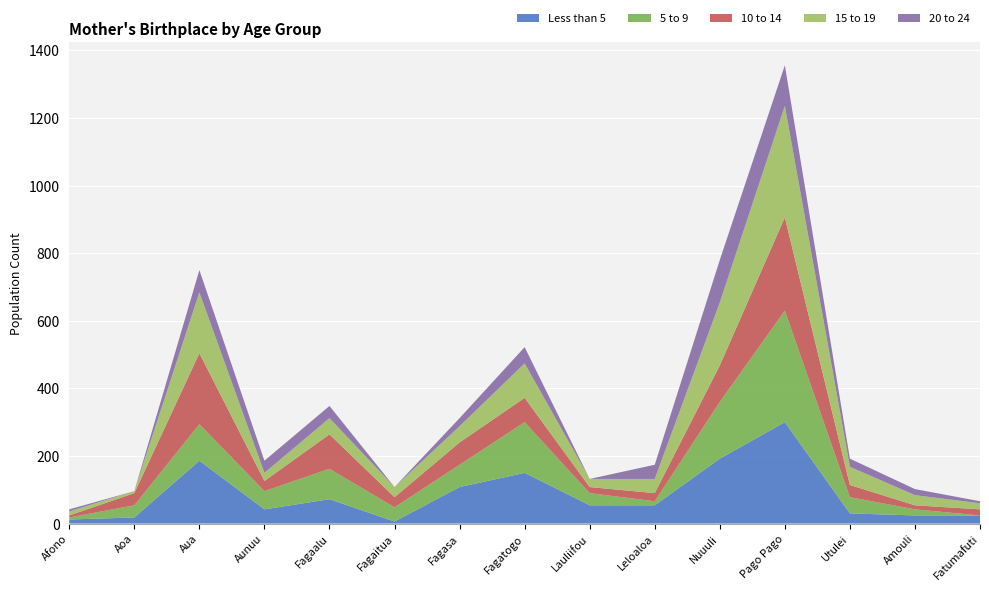

Reading left to right, list all the values displayed in this chart.

Less than 5: Afono=12	Aoa=18	Aua=186	Aunuu=42	Fagaalu=72	Fagaitua=6	Fagasa=108	Fagatogo=150	Lauliifou=54	Leloaloa=54	Nuuuli=192	Pago Pago=300	Utulei=30	Amouli=24	Fatumafuti=24
5 to 9: Afono=6	Aoa=36	Aua=108	Aunuu=54	Fagaalu=90	Fagaitua=42	Fagasa=66	Fagatogo=150	Lauliifou=36	Leloaloa=12	Nuuuli=168	Pago Pago=330	Utulei=48	Amouli=18	Fatumafuti=0
10 to 14: Afono=6	Aoa=36	Aua=210	Aunuu=30	Fagaalu=102	Fagaitua=30	Fagasa=66	Fagatogo=72	Lauliifou=18	Leloaloa=24	Nuuuli=108	Pago Pago=276	Utulei=36	Amouli=12	Fatumafuti=18
15 to 19: Afono=12	Aoa=6	Aua=180	Aunuu=24	Fagaalu=48	Fagaitua=30	Fagasa=48	Fagatogo=102	Lauliifou=24	Leloaloa=42	Nuuuli=186	Pago Pago=330	Utulei=54	Amouli=30	Fatumafuti=18
20 to 24: Afono=6	Aoa=0	Aua=66	Aunuu=36	Fagaalu=36	Fagaitua=0	Fagasa=24	Fagatogo=48	Lauliifou=0	Leloaloa=42	Nuuuli=126	Pago Pago=120	Utulei=24	Amouli=18	Fatumafuti=6